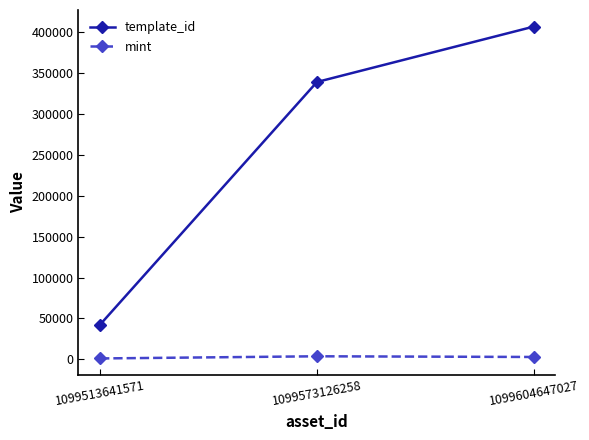

At how many categories does at least one series exceed 293949?

2